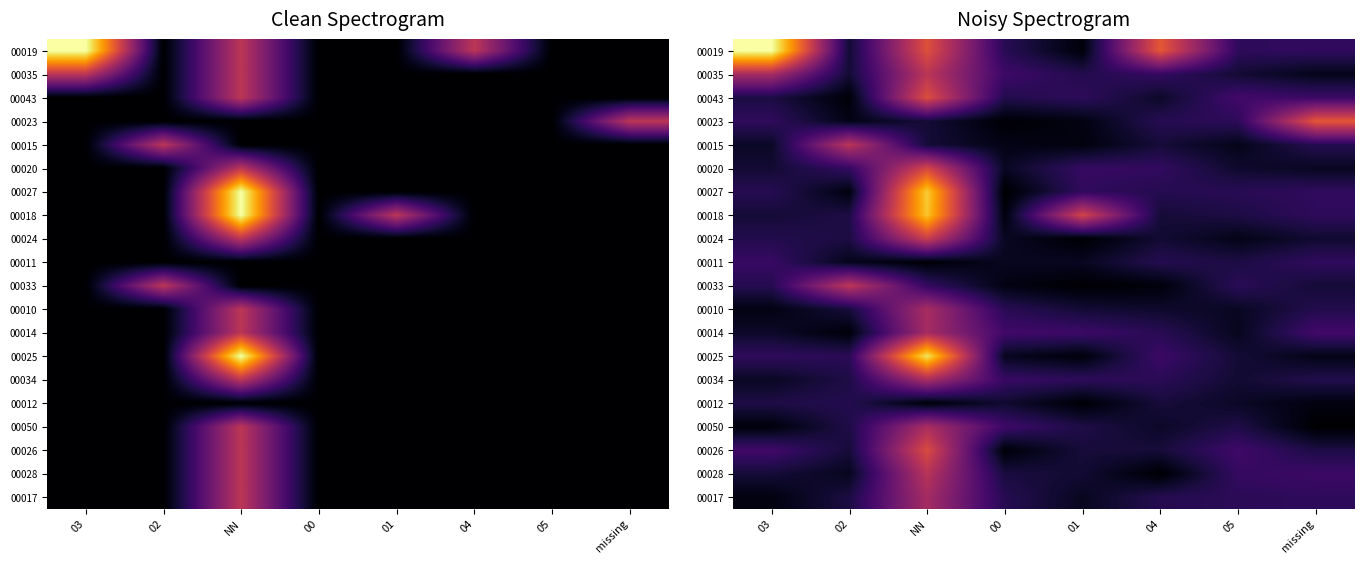

Which category has the lowest value in the 00050 series?

missing